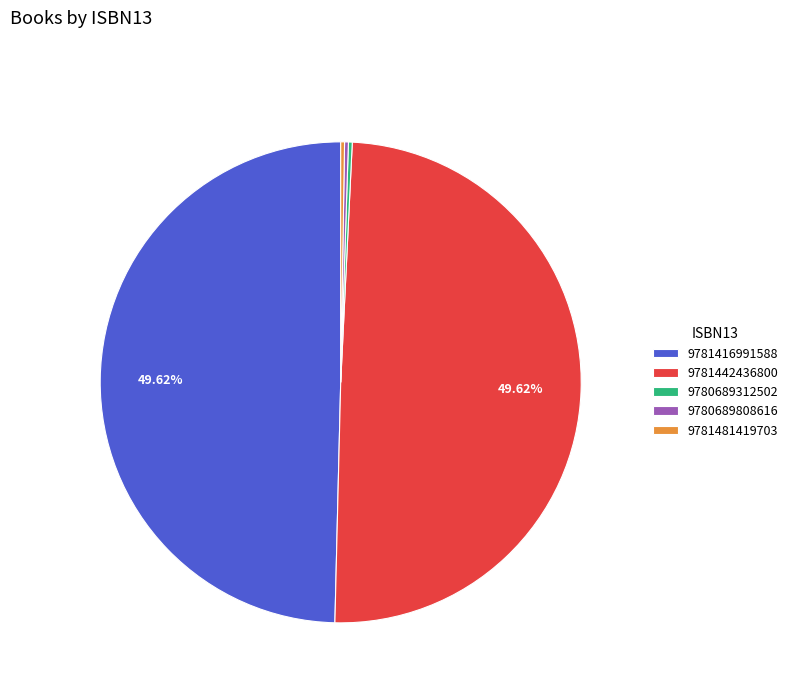

Does any single category account for the majority?

No